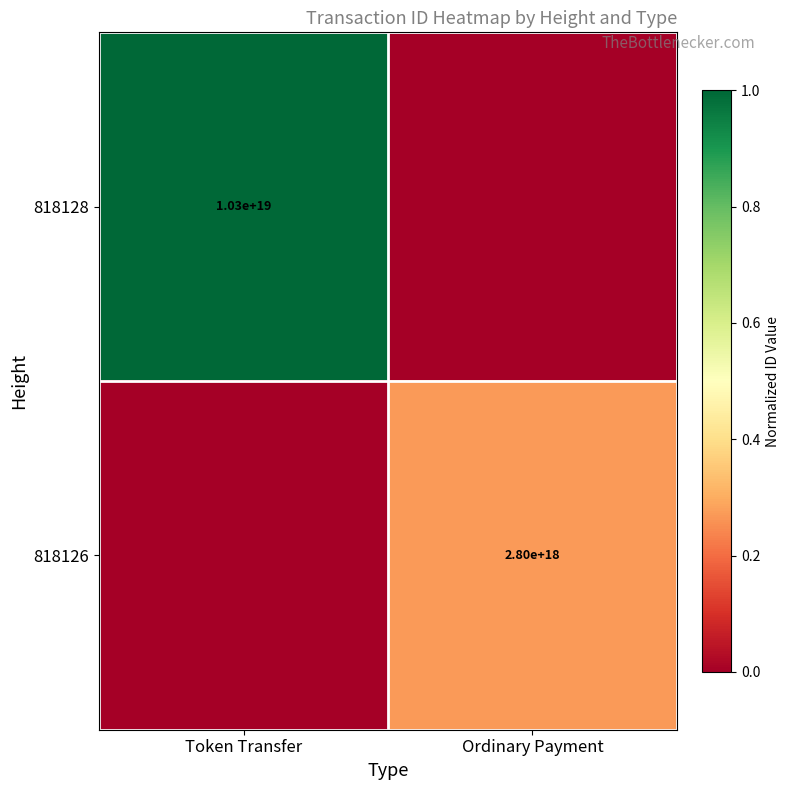

What is the difference between the highest and lowest values at Ordinary Payment?

0.3